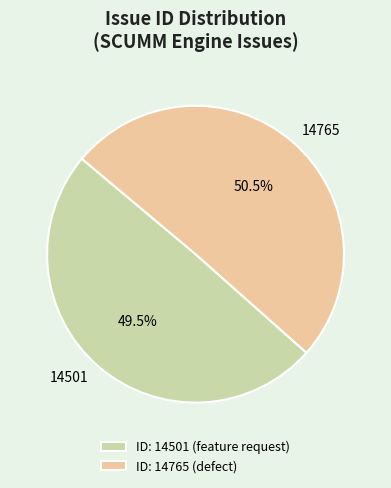

Rank the categories by value from lowest to highest.

14501, 14765